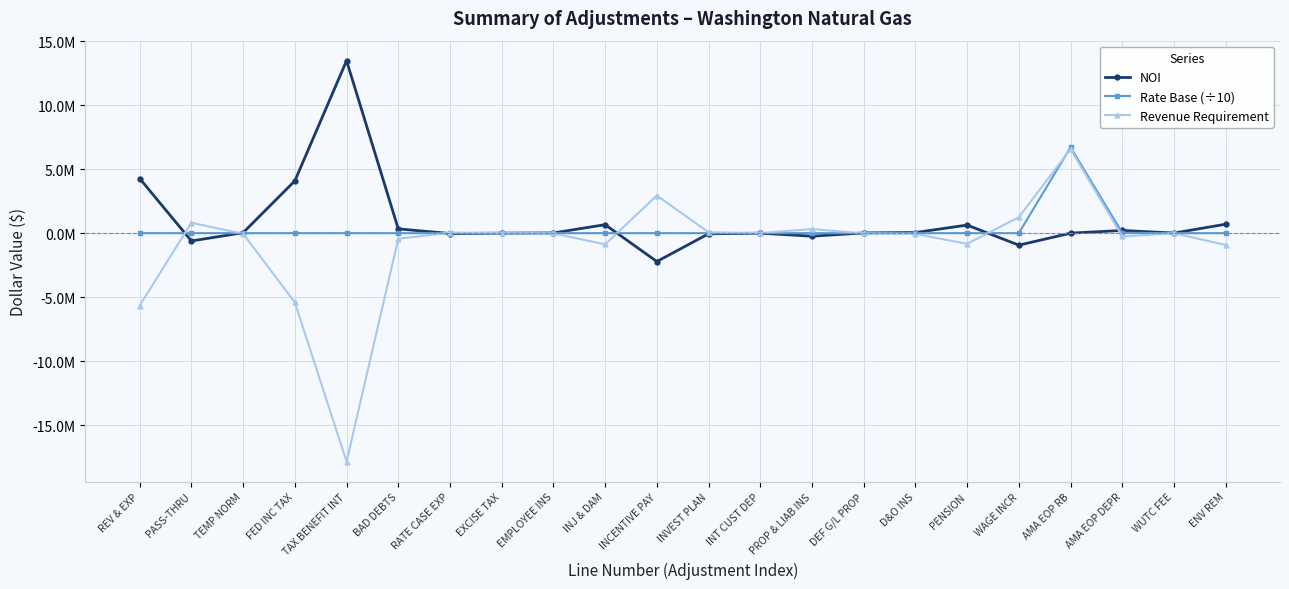

What are all the series names shown in the legend?

NOI, Rate Base (÷10), Revenue Requirement